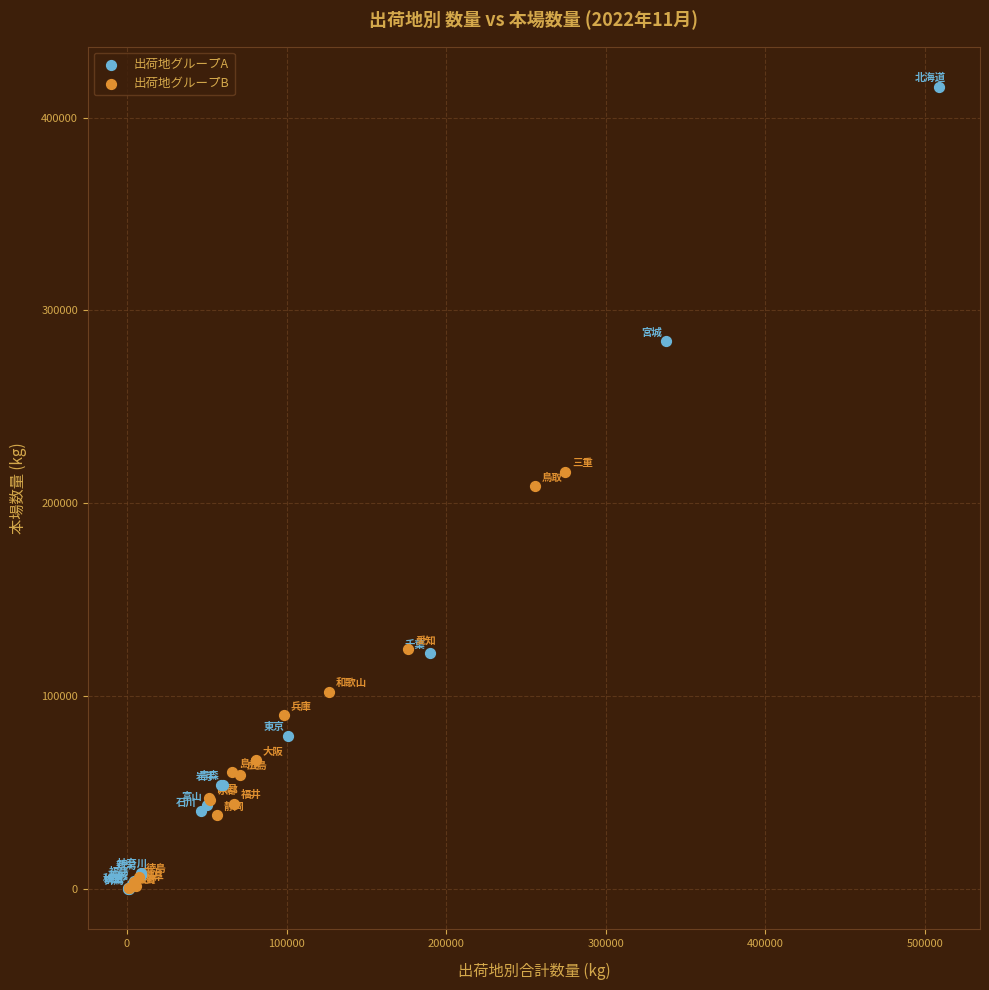

Which series has the largest Y range (max minus min)?

出荷地グループA